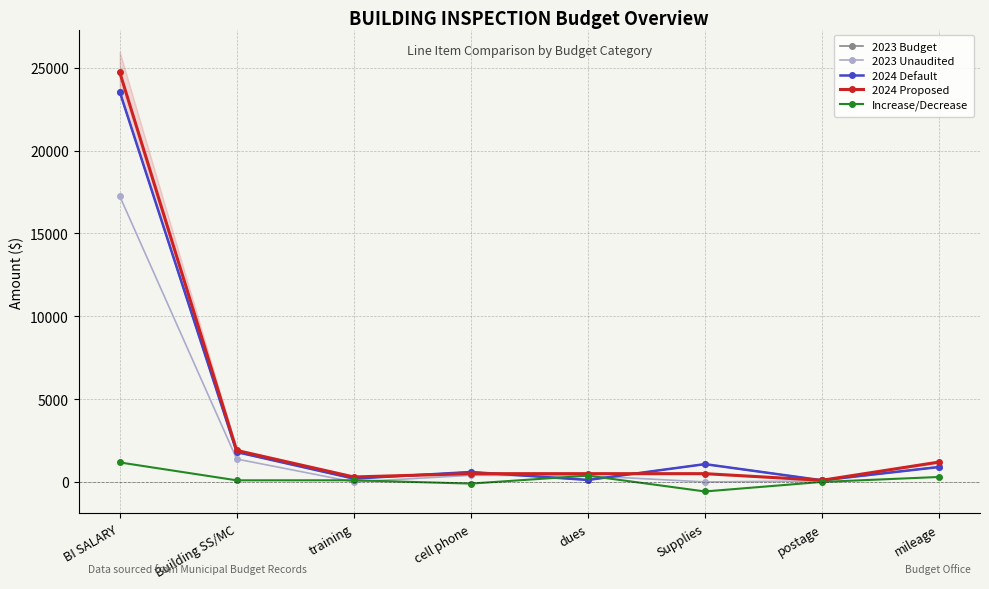

Reading left to right, list all the values displayed in this chart.

2023 Budget: BI SALARY=23566.0	Building SS/MC=1803.0	training=200.0	cell phone=600.0	dues=120.0	Supplies=1075.0	postage=100.0	mileage=900.0
2023 Unaudited: BI SALARY=17262.0	Building SS/MC=1383.0	training=0.0	cell phone=400.0	dues=371.3	Supplies=0.0	postage=61.8	mileage=931.0
2024 Default: BI SALARY=23566.0	Building SS/MC=1803.0	training=200.0	cell phone=600.0	dues=120.0	Supplies=1075.0	postage=100.0	mileage=900.0
2024 Proposed: BI SALARY=24744.3	Building SS/MC=1900.0	training=300.0	cell phone=500.0	dues=500.0	Supplies=500.0	postage=100.0	mileage=1200.0
Increase/Decrease: BI SALARY=1178.3	Building SS/MC=97.0	training=100.0	cell phone=-100.0	dues=380.0	Supplies=-575.0	postage=0.0	mileage=300.0